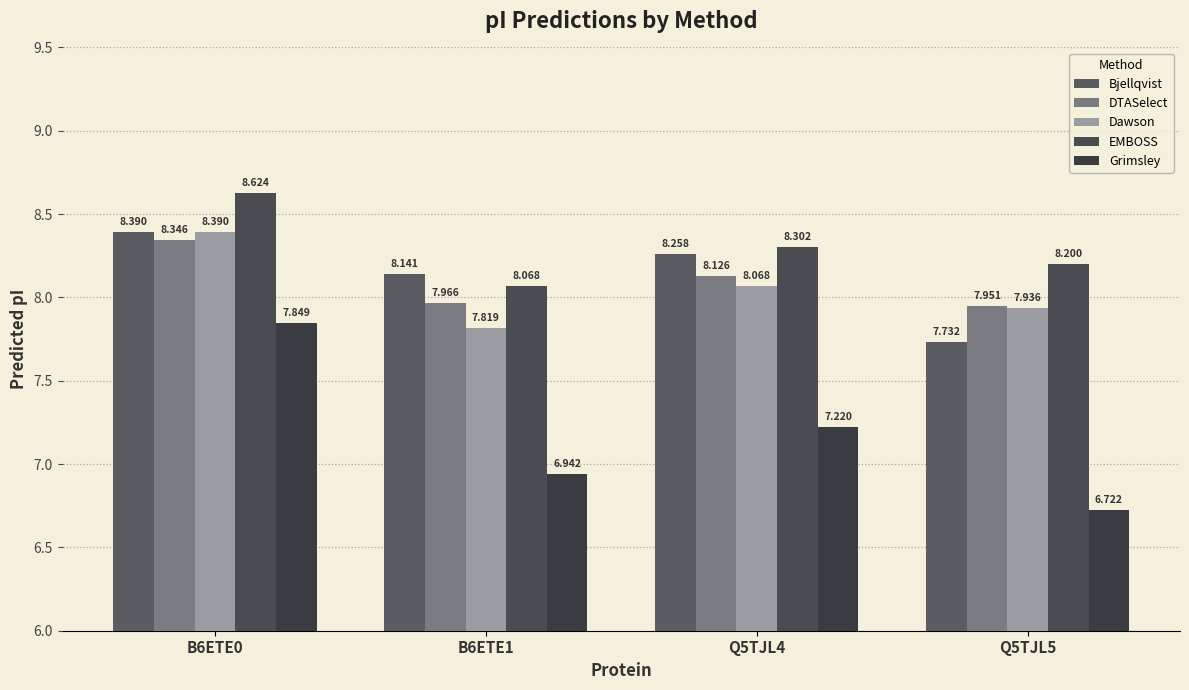

At which label is Bjellqvist closest to 8?

B6ETE1